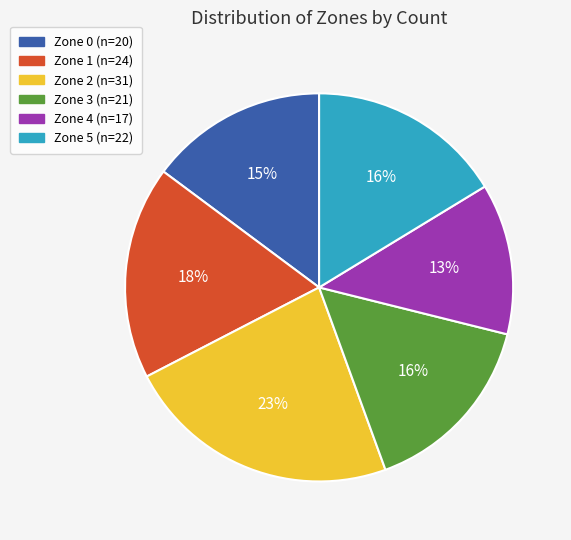

To the nearest percent, what portion does Zone 3 represent?

16%